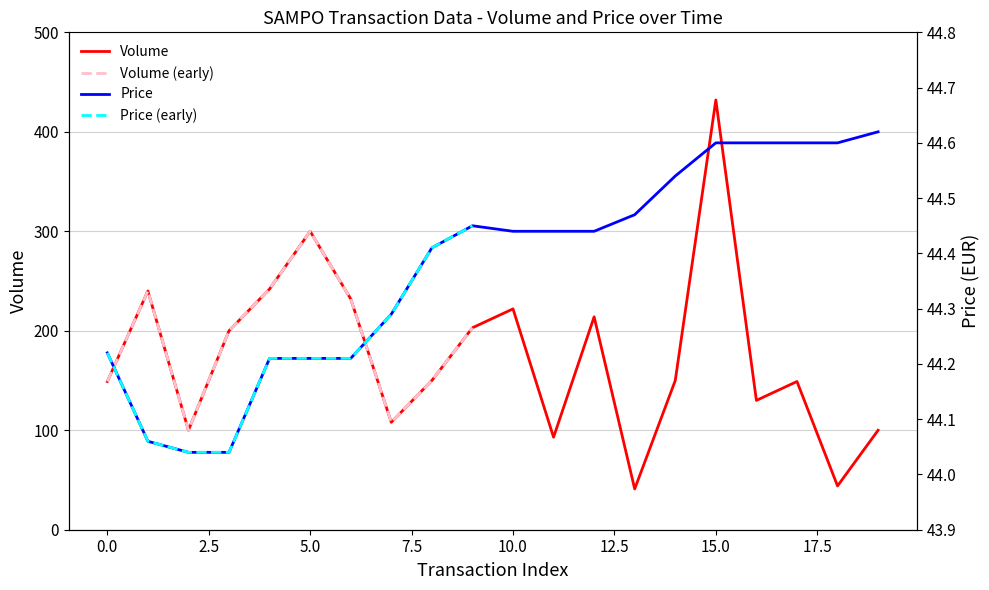

What is the average value of the Volume series?

175